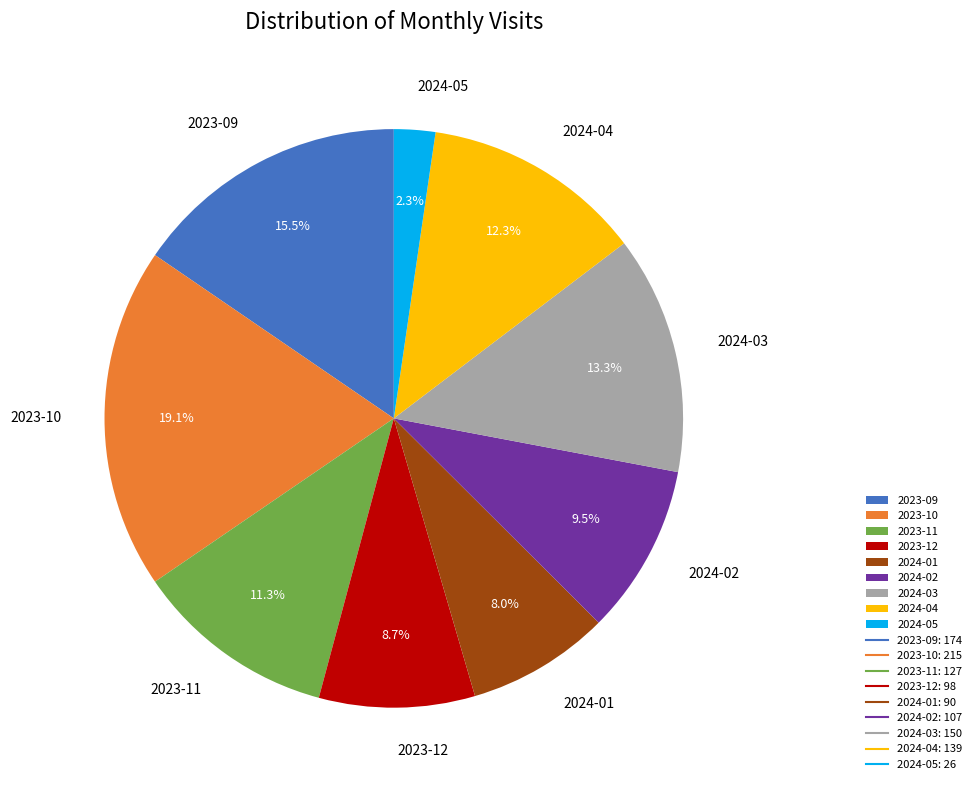

Is it true that 2024-04 is 25% of the pie?

False